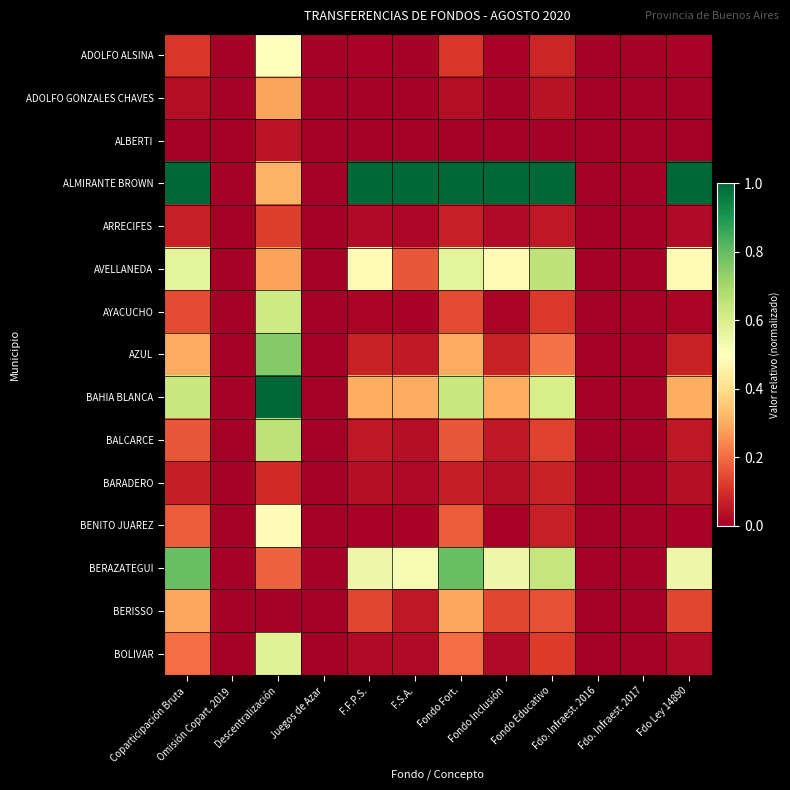

List the series in order of their peak value, lowest first.

ALBERTI, BARADERO, ARRECIFES, ADOLFO GONZALES CHAVES, BERISSO, BENITO JUAREZ, ADOLFO ALSINA, BOLIVAR, AYACUCHO, AVELLANEDA, BALCARCE, AZUL, BERAZATEGUI, ALMIRANTE BROWN, BAHIA BLANCA